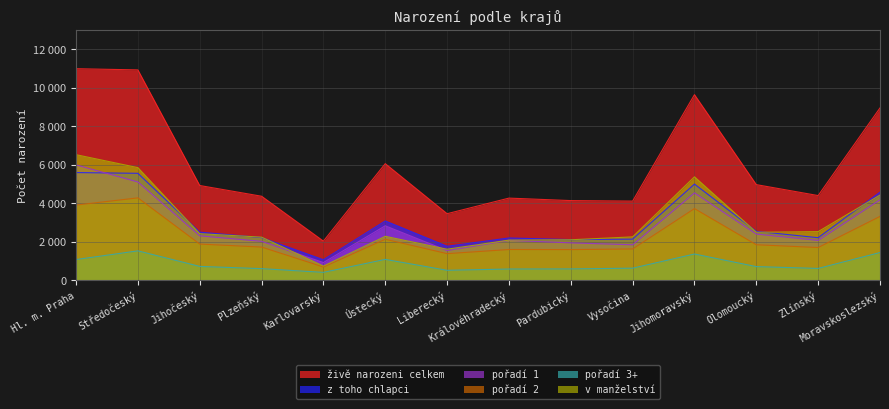

How many distinct data groups are displayed?

6